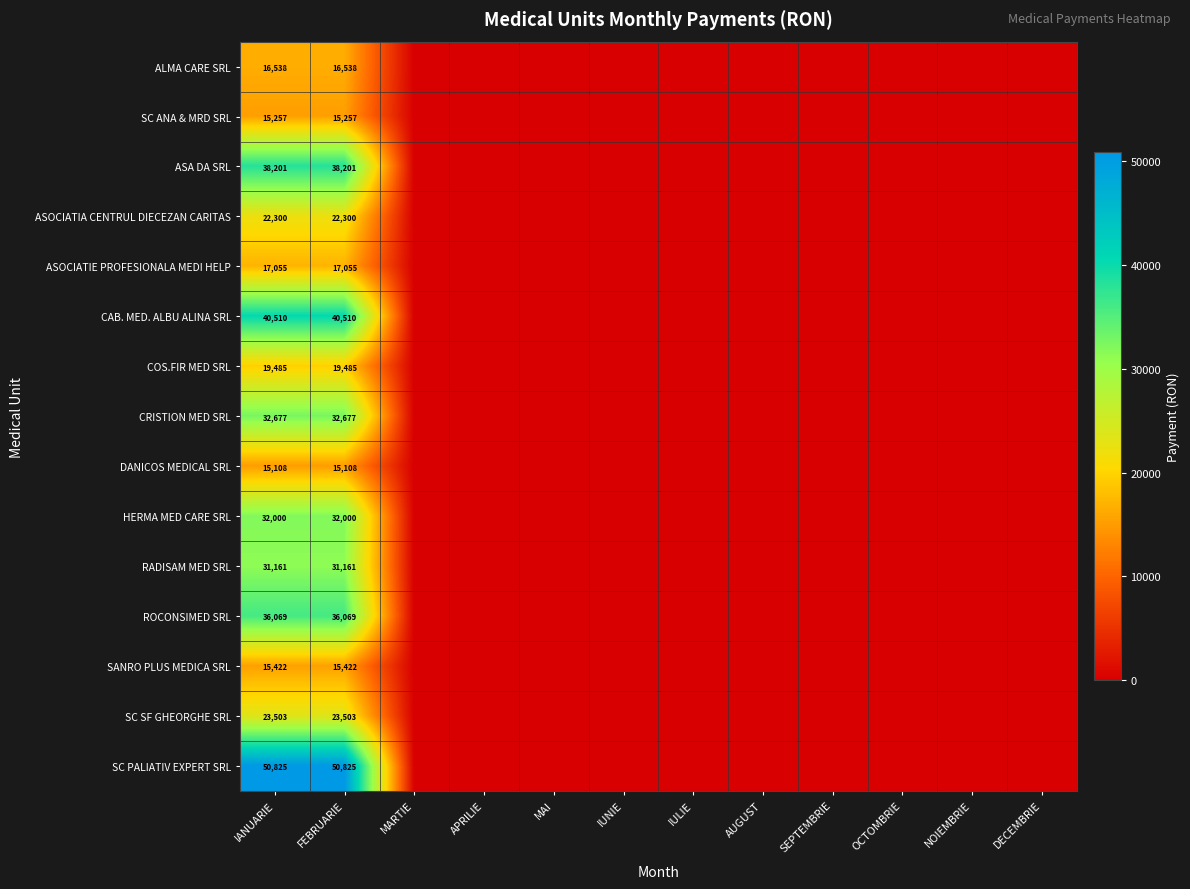

Between DECEMBRIE and IULIE, which is larger?

DECEMBRIE